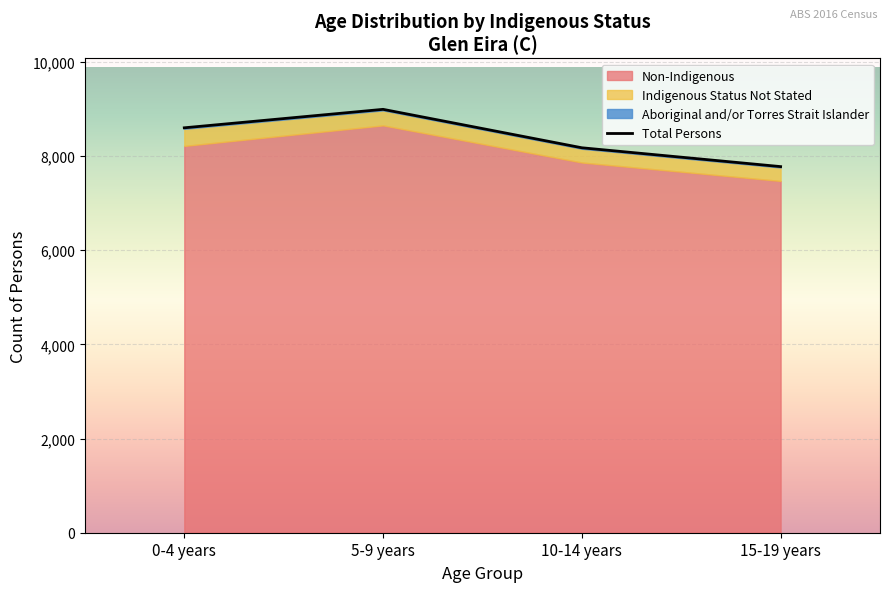

What is the sum of the Status Not Stated Persons values at 5-9 years and 0-4 years?

683